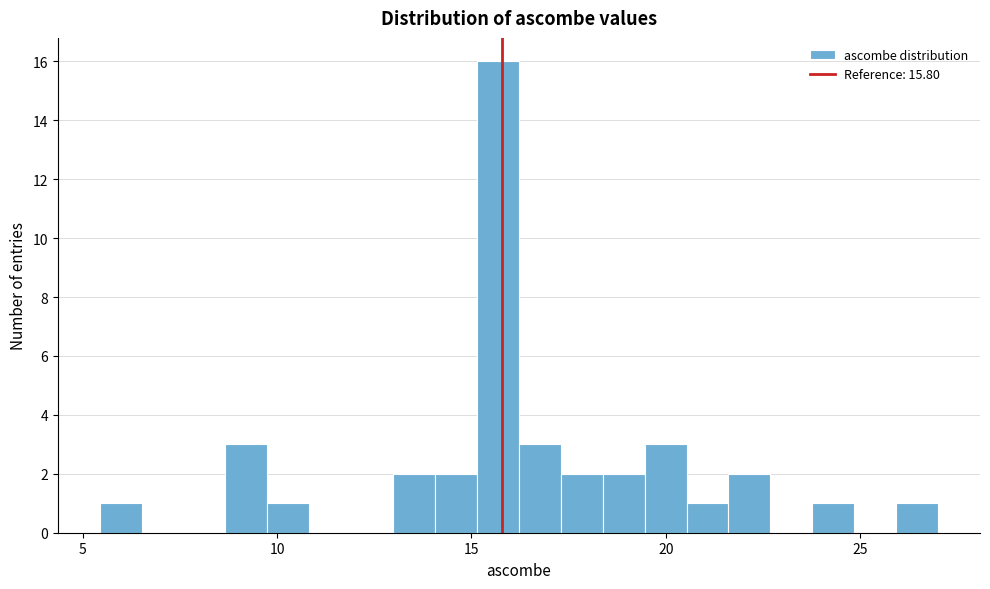

Around what value on the x-axis is the tallest bar? Give the approximate position of its centre, as read against the axis.

15.5